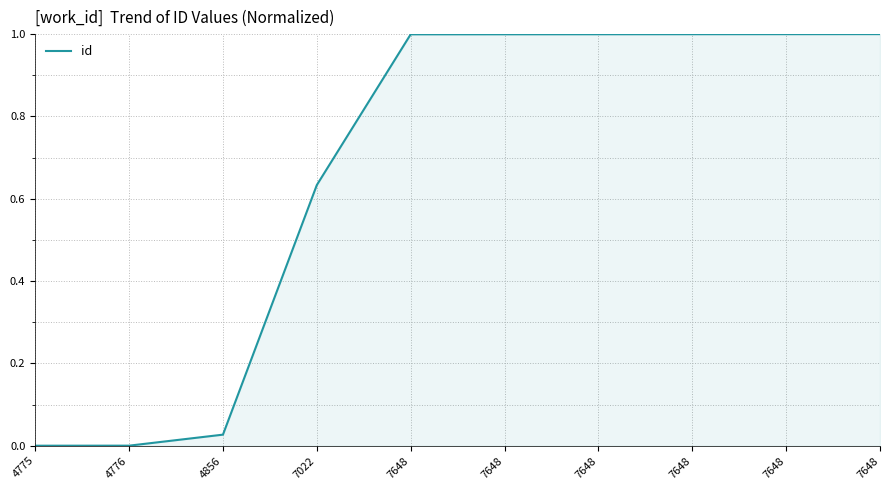

Reading left to right, what are all the values shown in this chart?

0.0	0.0	0.0	0.6	1.0	1.0	1.0	1.0	1.0	1.0